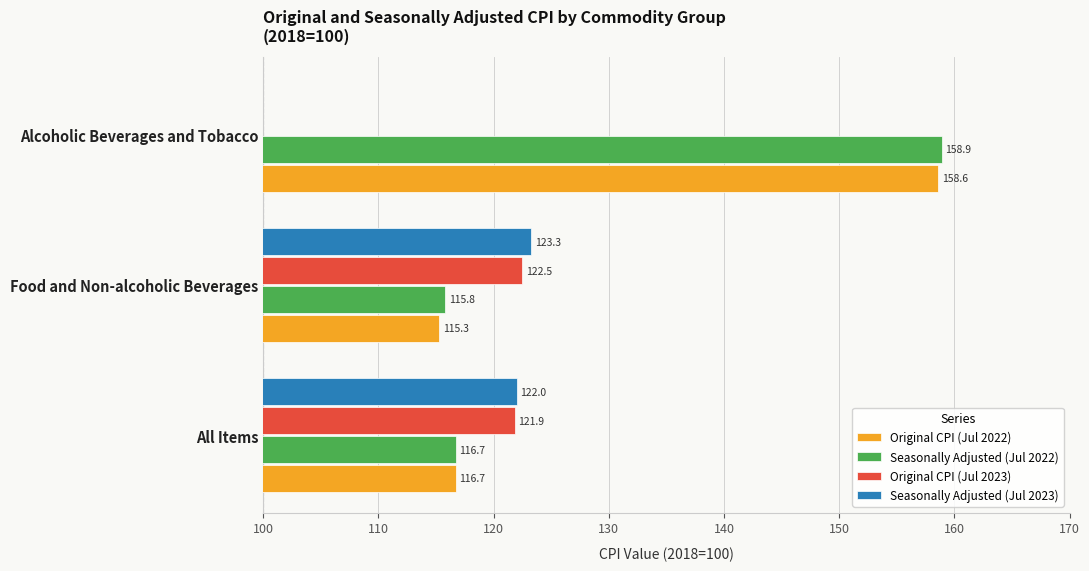

Rank the series by their maximum value, from highest to lowest.

Seasonally Adjusted (Jul 2022), Original CPI (Jul 2022), Seasonally Adjusted (Jul 2023), Original CPI (Jul 2023)